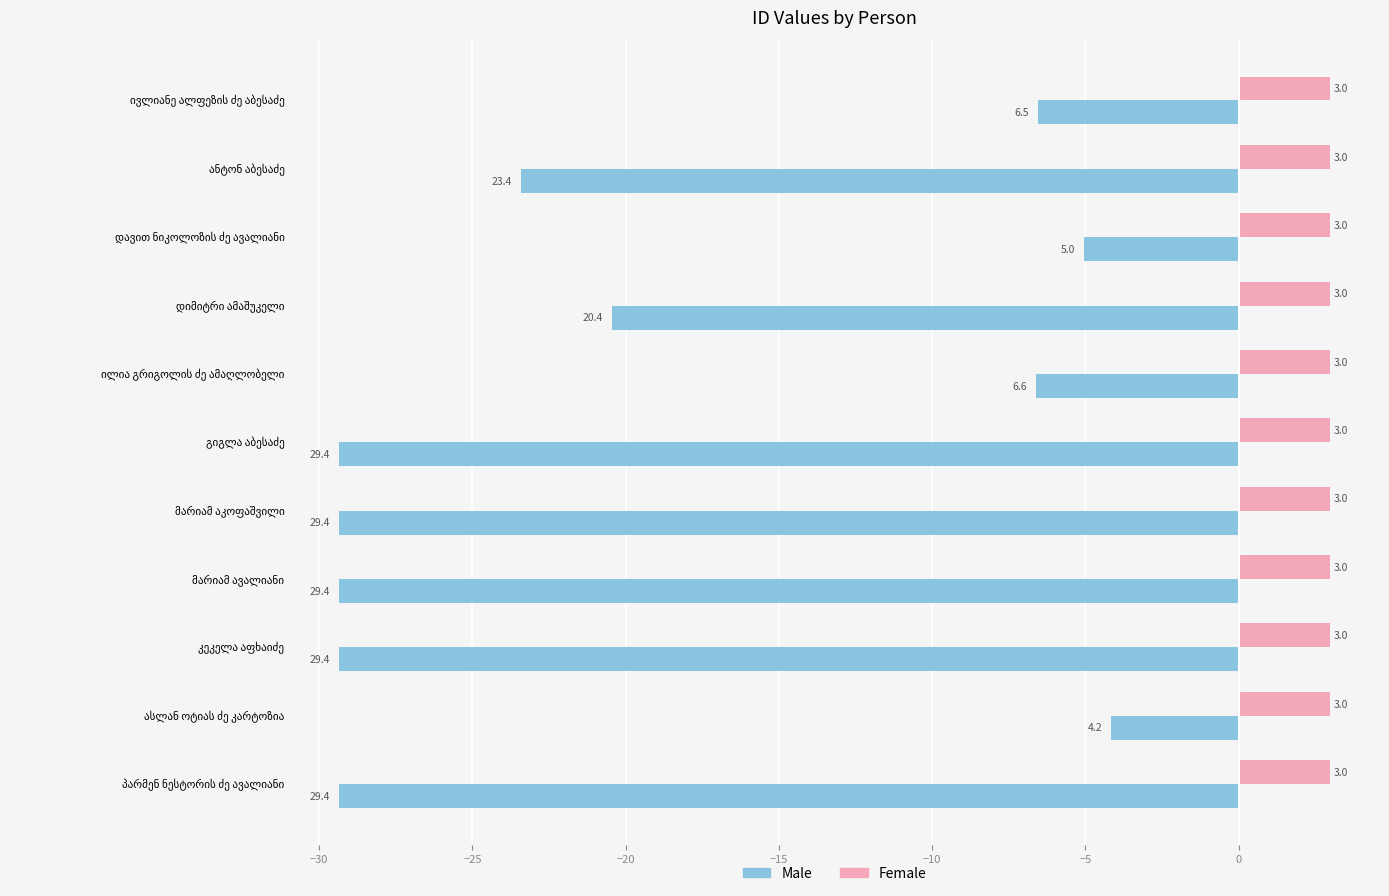

What are all the series names shown in the legend?

Male, Female